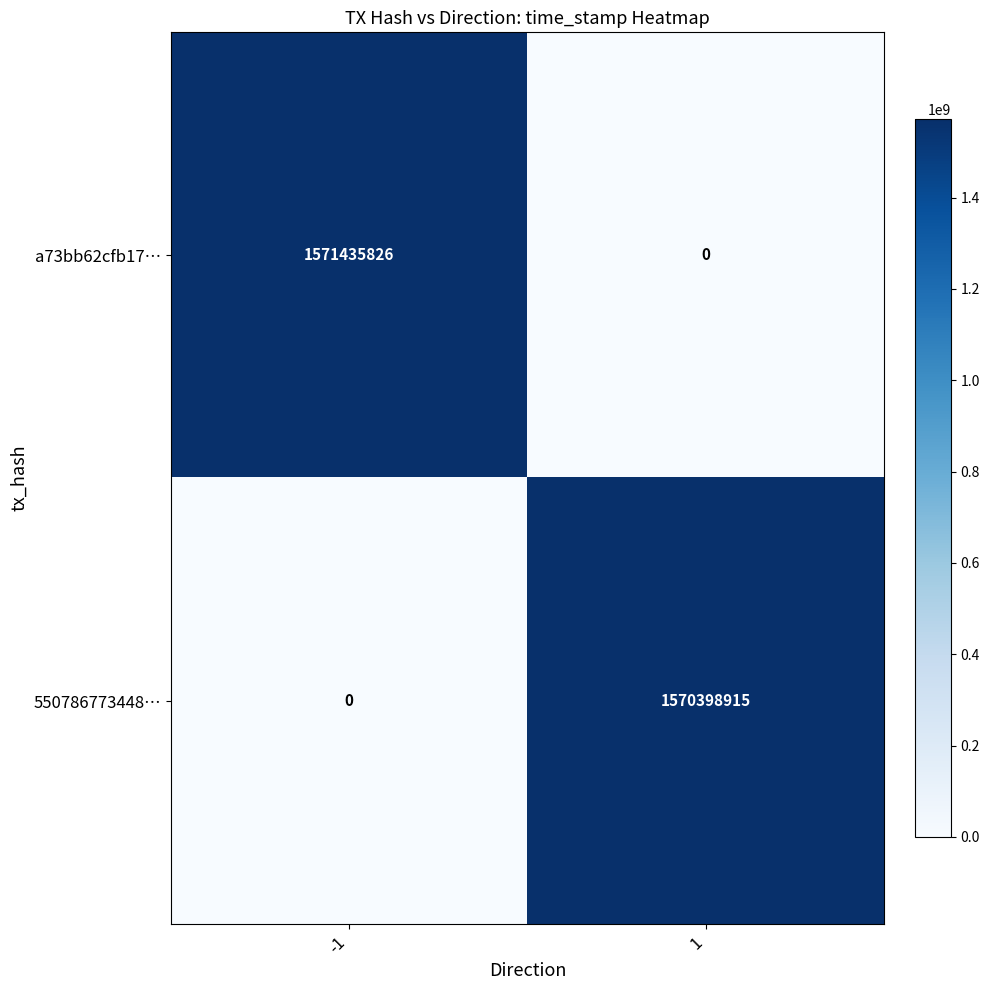

Rank the series at 1 from highest to lowest value.

550786773448…, a73bb62cfb17…